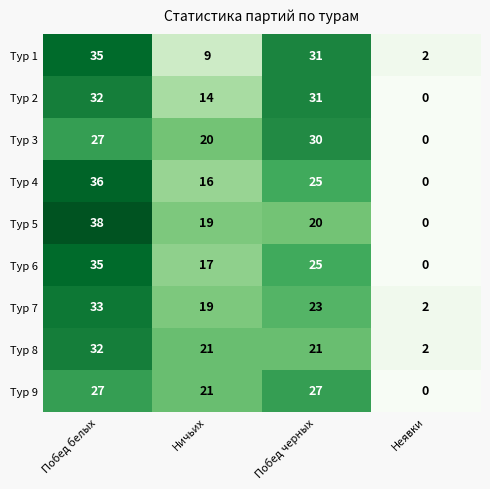

Is the value of Тур 1 at Ничьих greater than the value of Тур 4 at Ничьих?

No